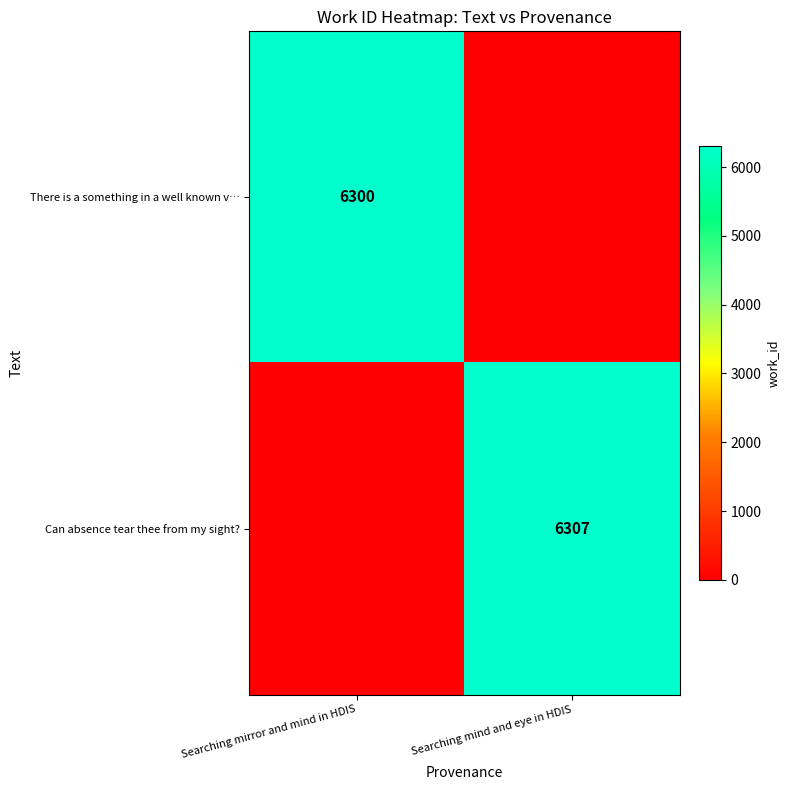

Is it true that There is a something in a well known v… equals 3105 at Searching mirror and mind in HDIS?

False